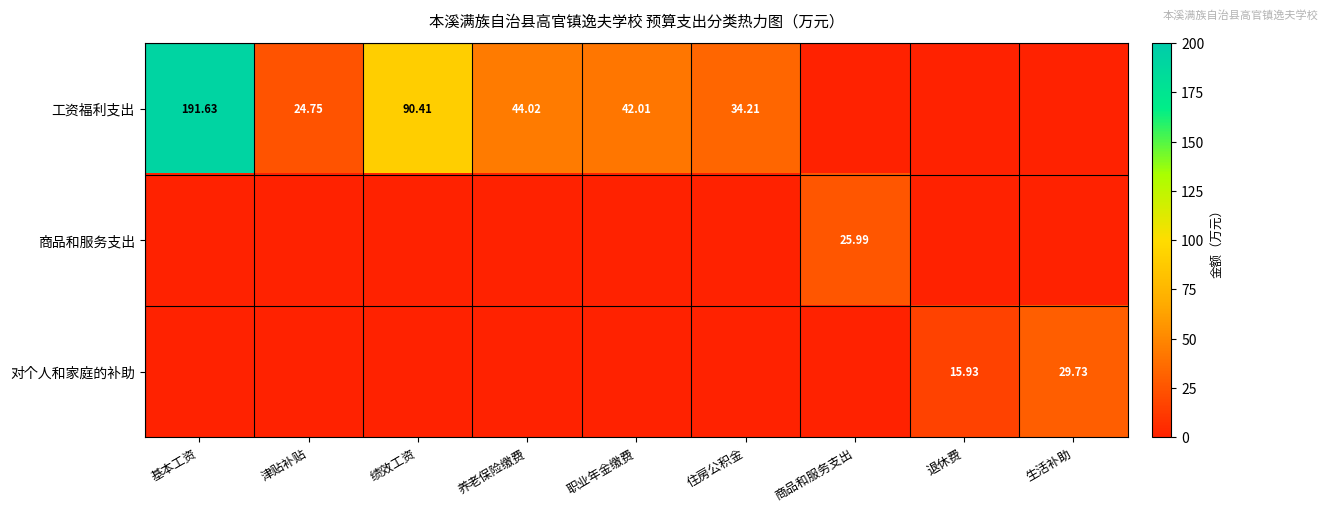

What is the difference between the 对个人和家庭的补助 values at 商品和服务支出 and 退休费?

15.9